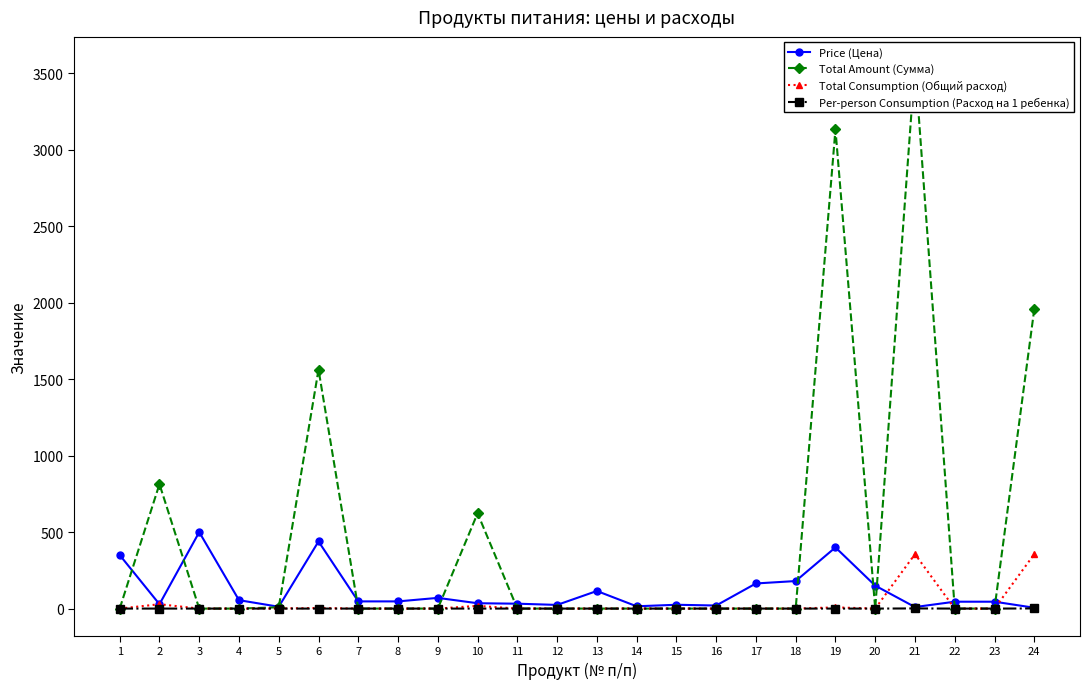

In Total Consumption (Общий расход), how many points are higher than both neighbors (excluding endpoints)?

5